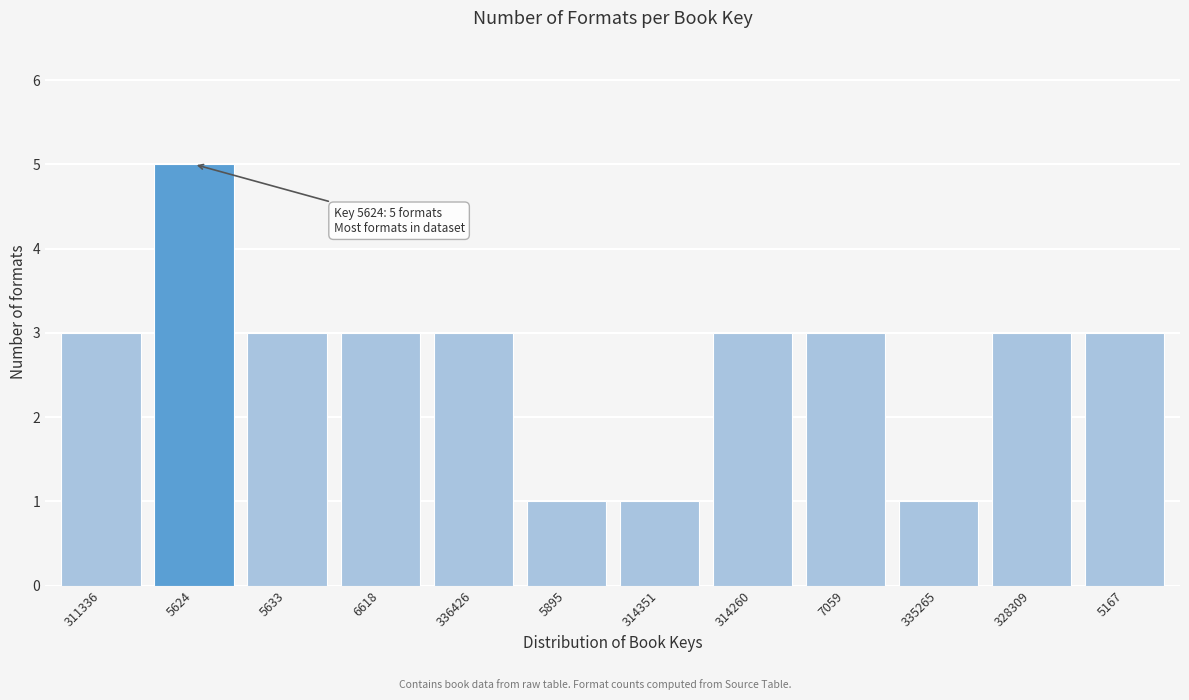

Reading left to right, what are all the values shown in this chart?

311336=3	5624=5	5633=3	6618=3	336426=3	5895=1	314351=1	314260=3	7059=3	335265=1	328309=3	5167=3